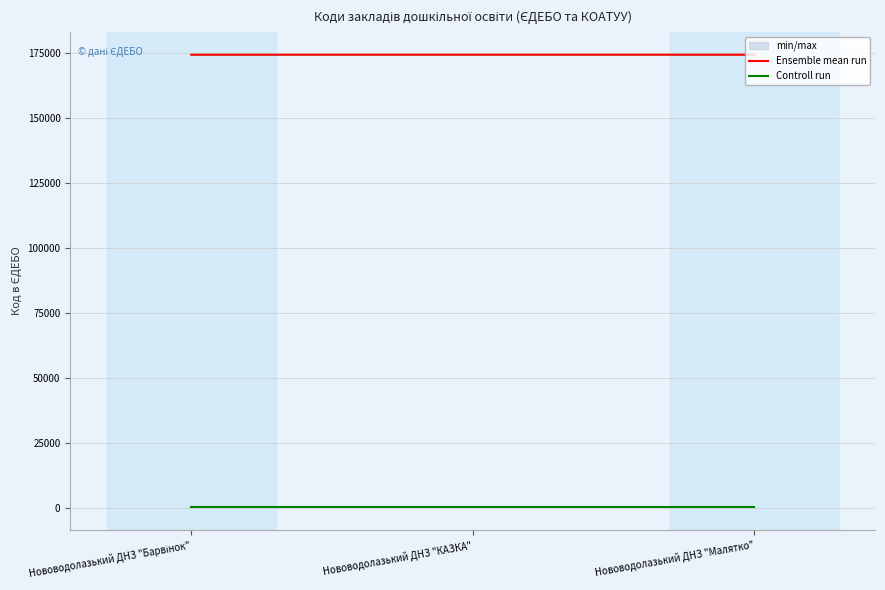

What position from the right is Нововодолазький ДНЗ "КАЗКА"?

2